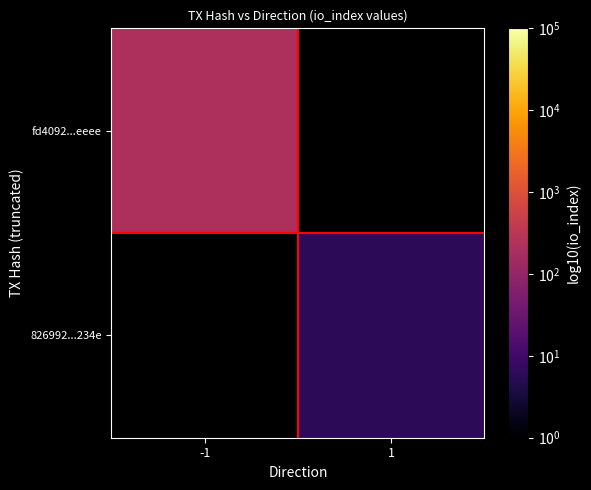

Which has a higher value, 1 or -1?

-1